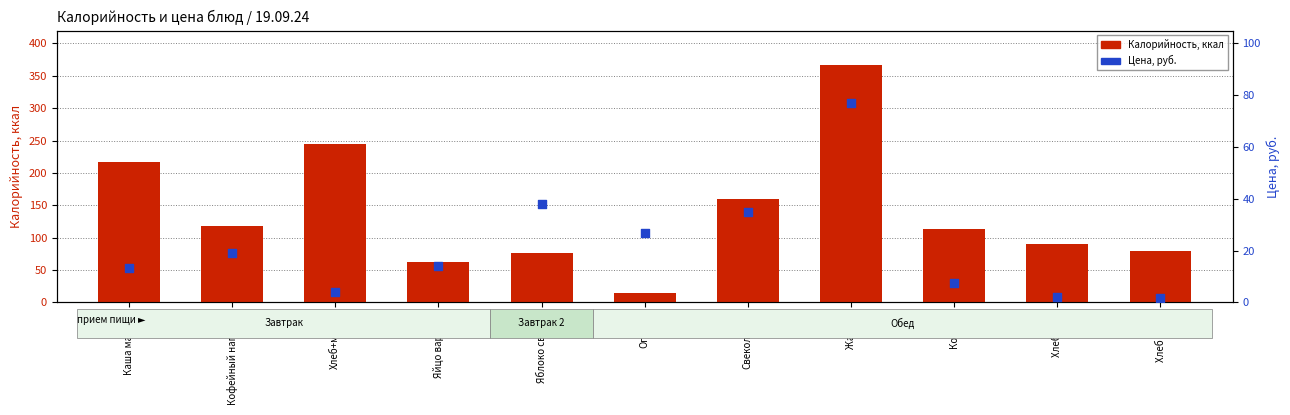

Which series contains the lowest Y value?

Цена